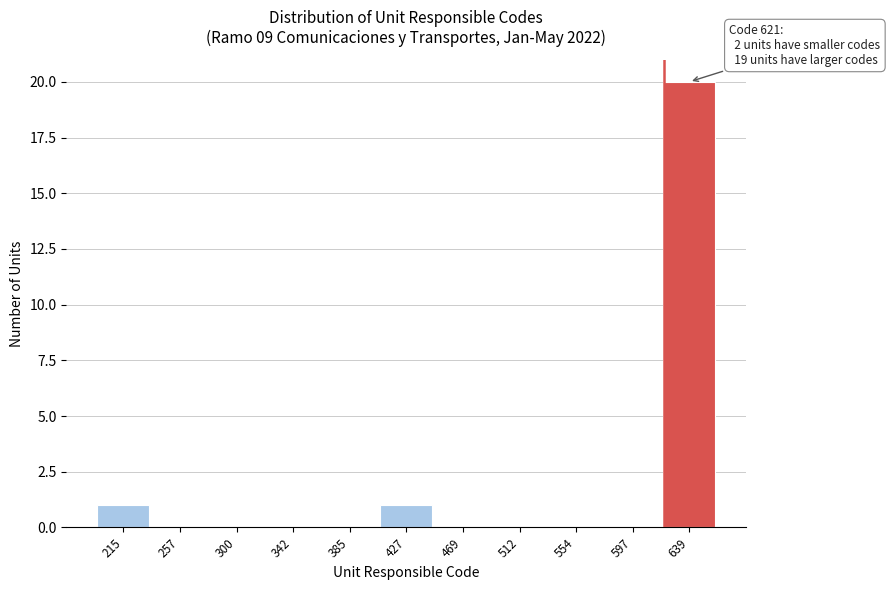

Over which range of the x-axis is the bar tallest?

620 to 660